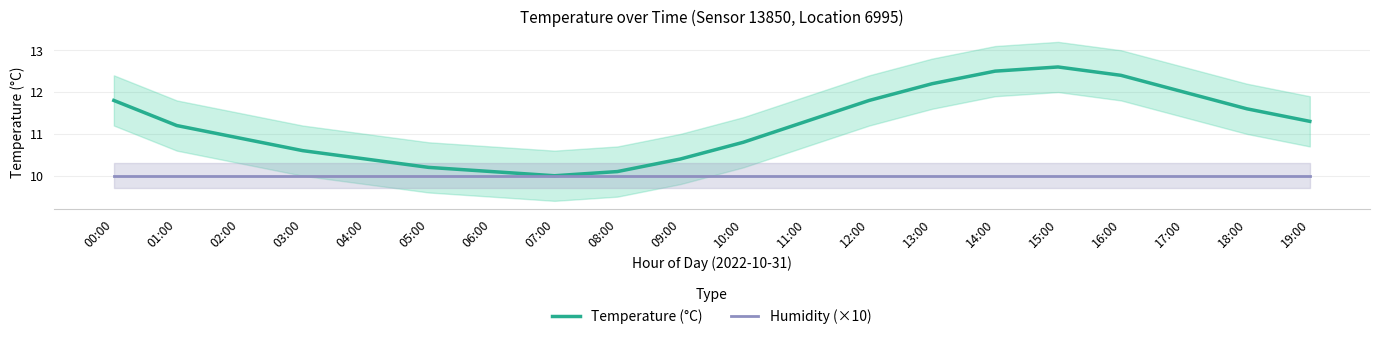

How many interior local valleys does the Temperature (°C) series have?

1